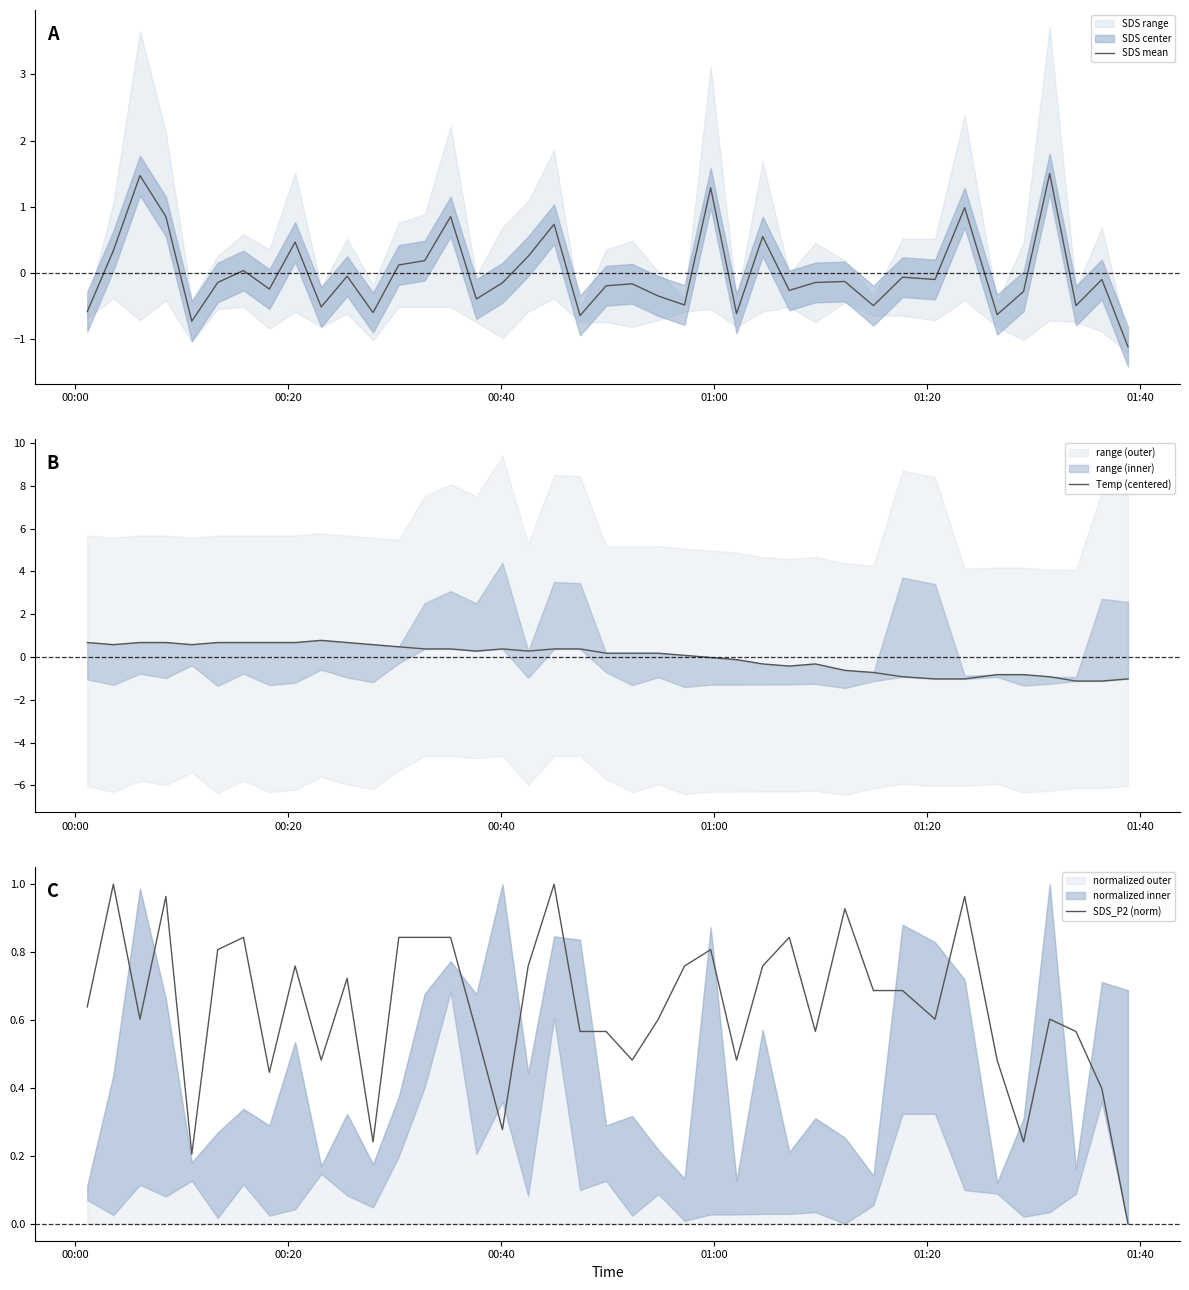

The Temp (centered) series shows -0.6 at 31. True or false?

False